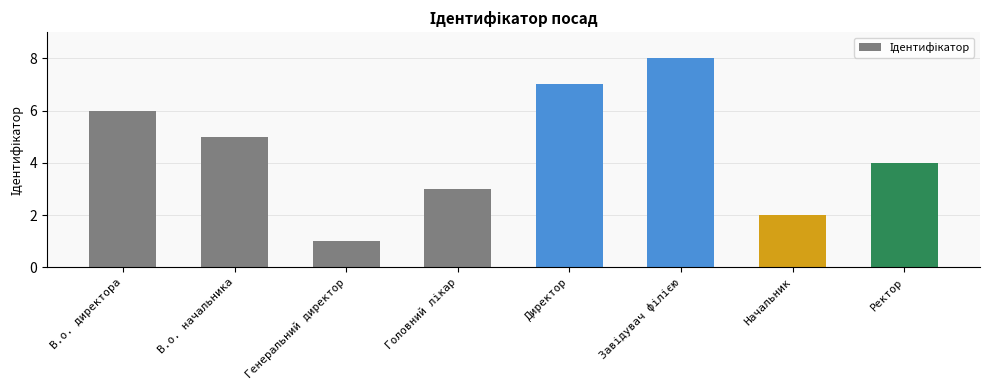

What is the label of the 2nd bar from the left?

В.о. начальника